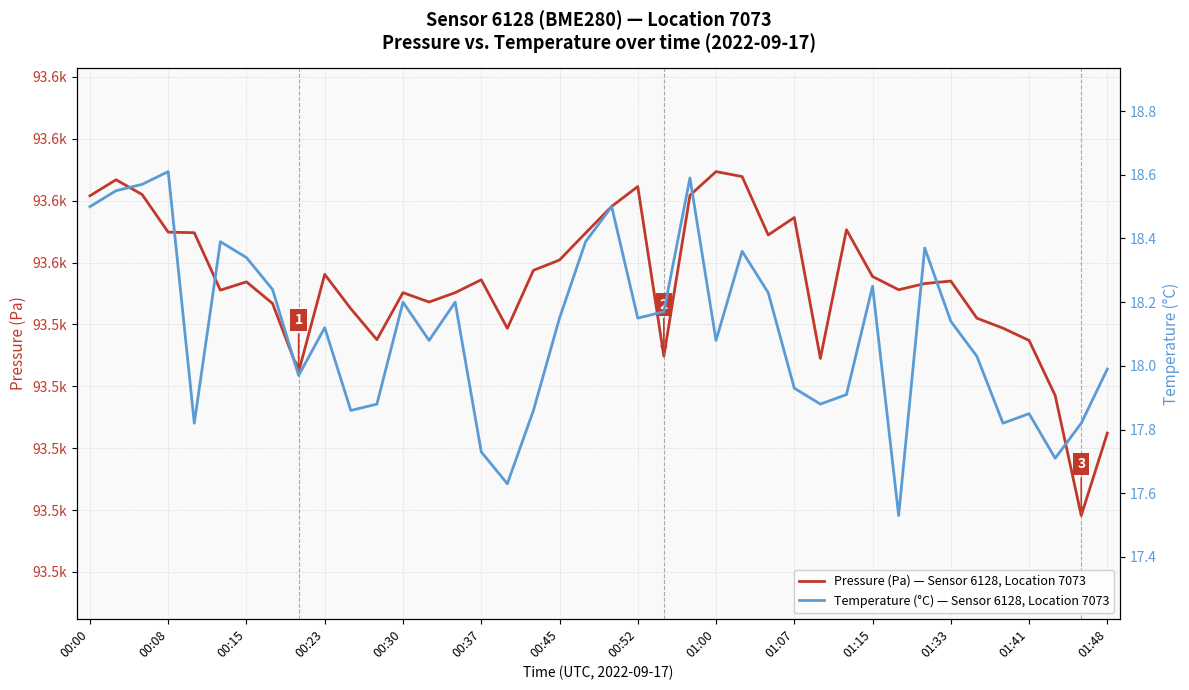

How many categories are shown in the chart?

40